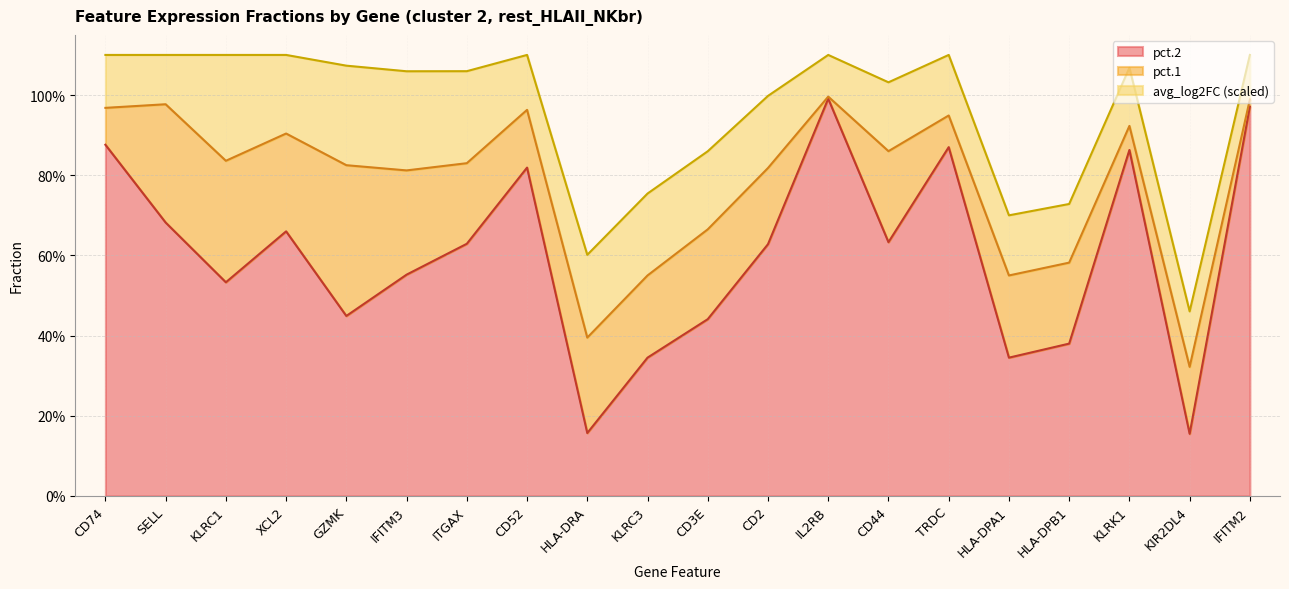

The pct.1 series shows 0.6 at HLA-DPB1. True or false?

True